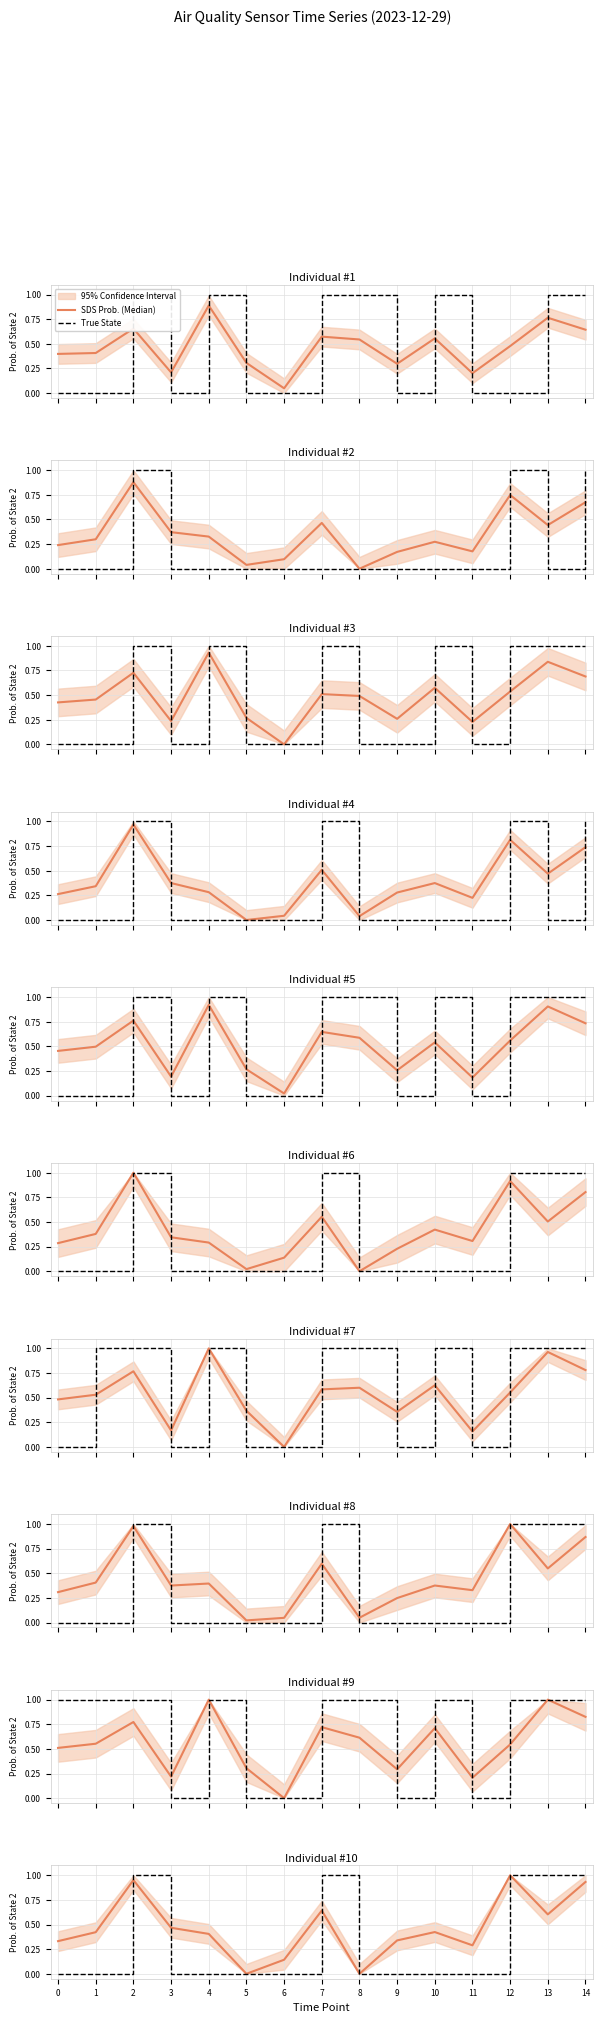

Which series ends up on top after the final intersection of True State and SDS Prob. (Median)?

True State